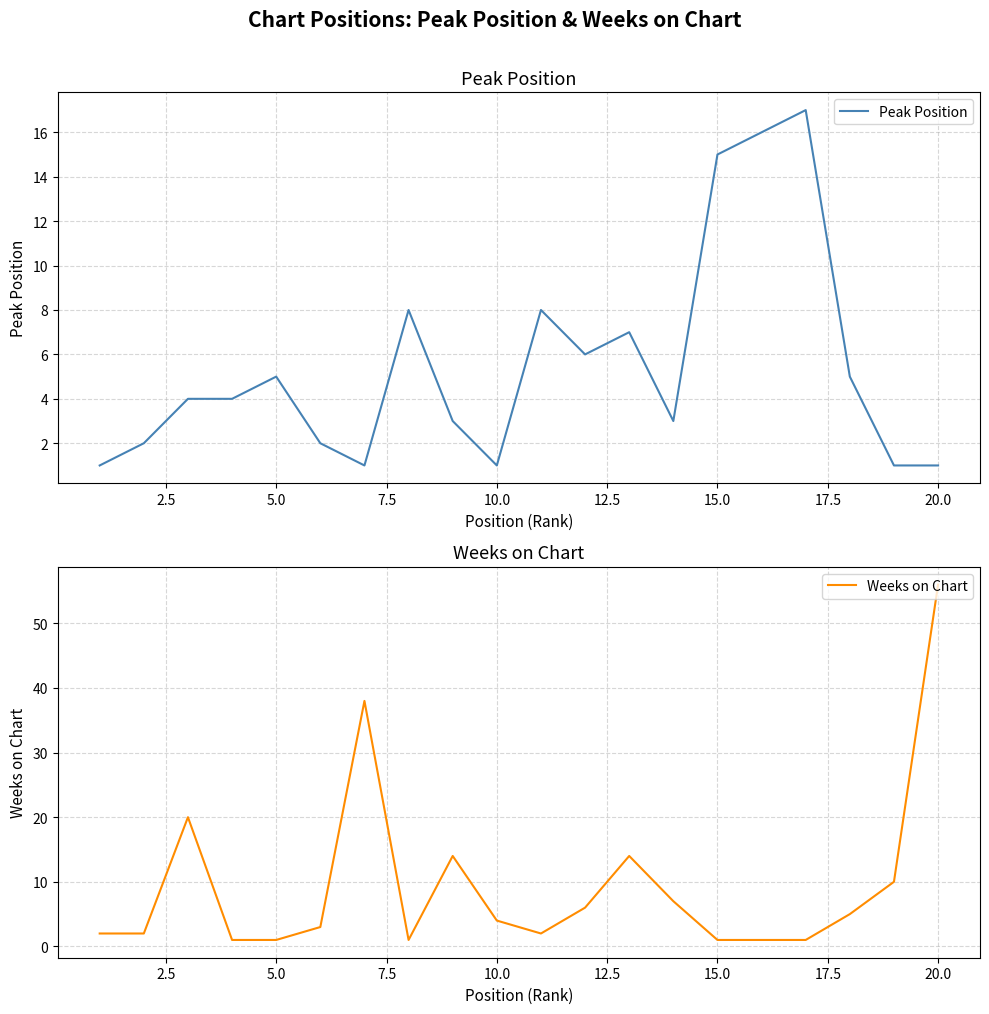

At how many categories does at least one series exceed 27?

2